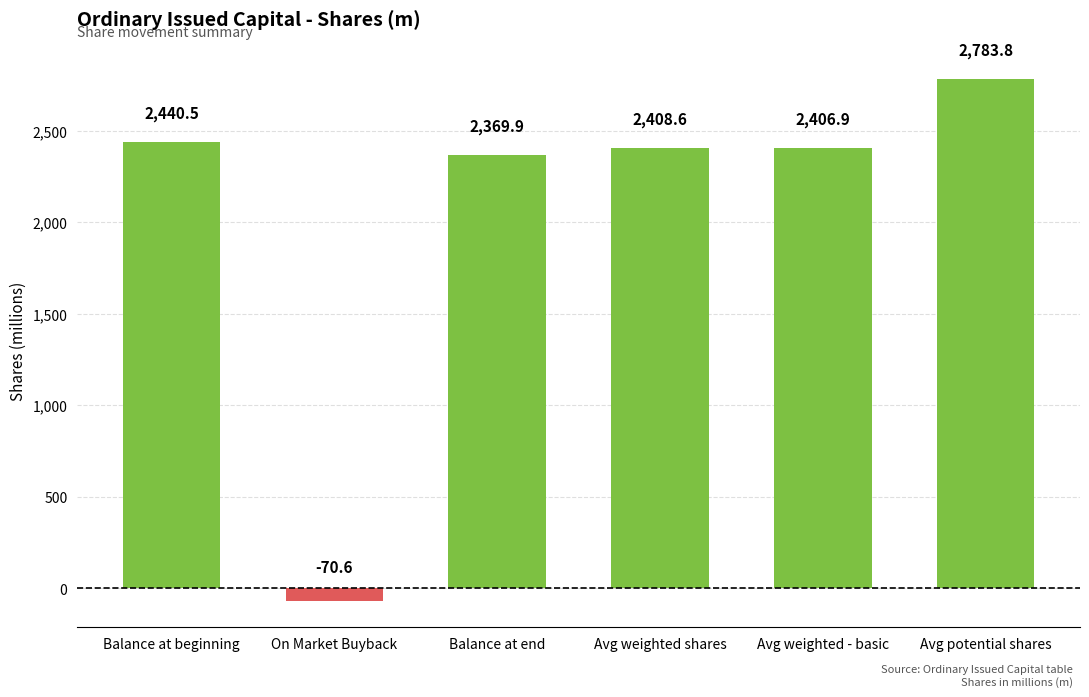

What is the sum of the values at Balance at end and Avg weighted shares?

4778.5